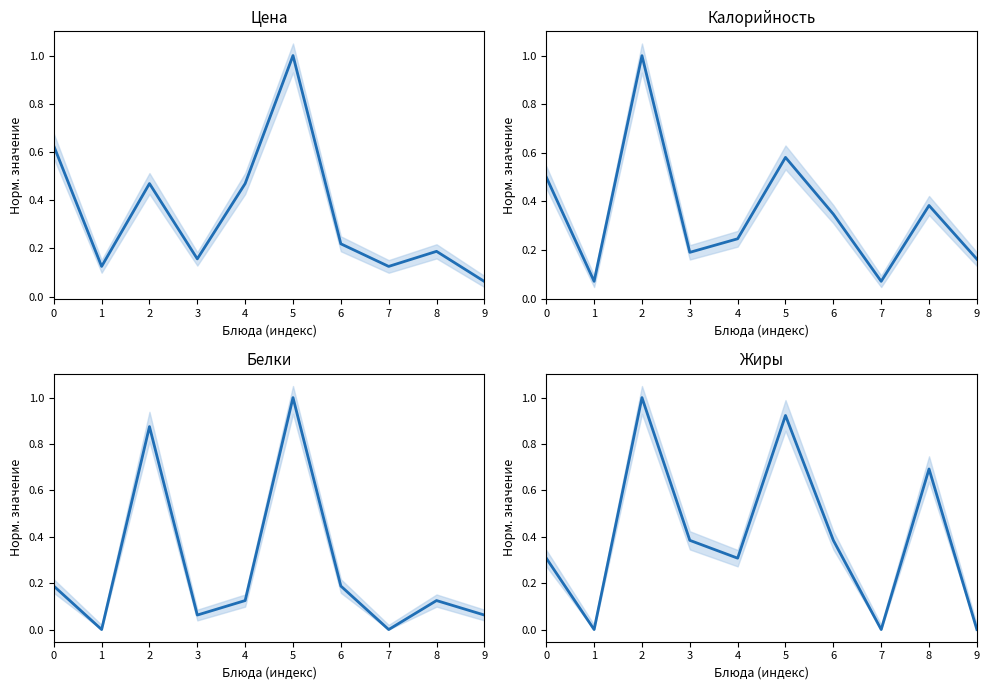

What is the sum of all Калорийность values?

3.6